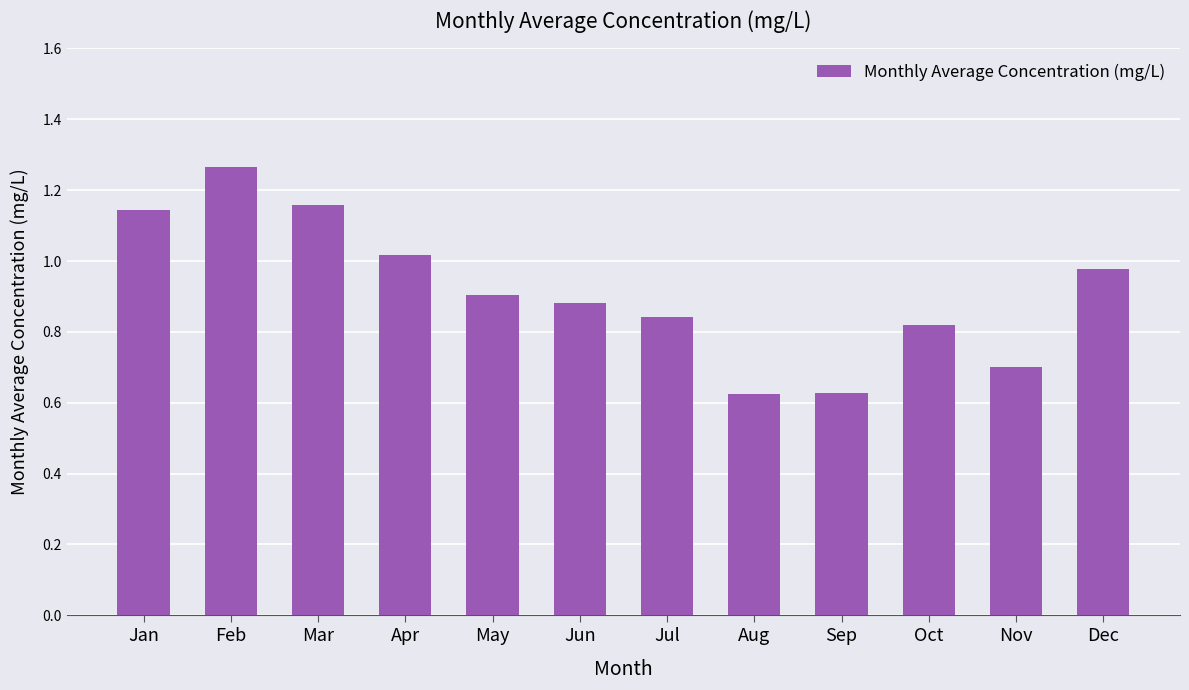

Are the bars grouped side by side (vs. stacked)?

No